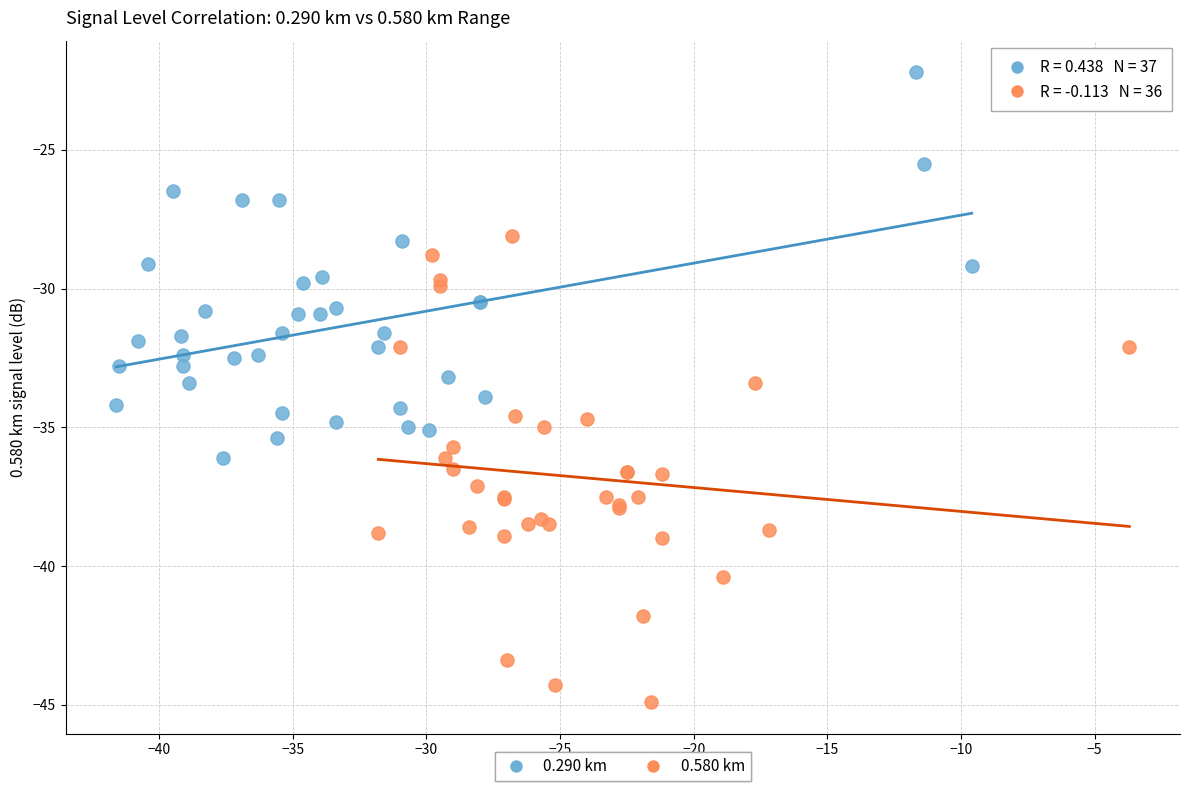

Which series has the widest spread of Y values?

0.580 km